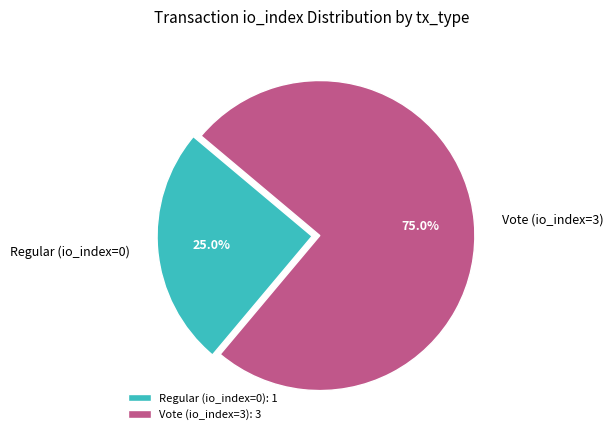

True or false: Vote (io_index=3) accounts for 68% of the total.

False